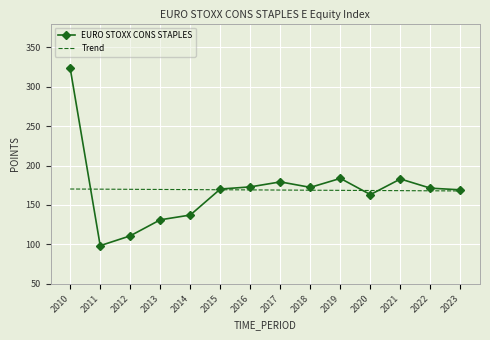

At 2013, list the series in order from largest to smallest.

Trend, EURO STOXX CONS STAPLES